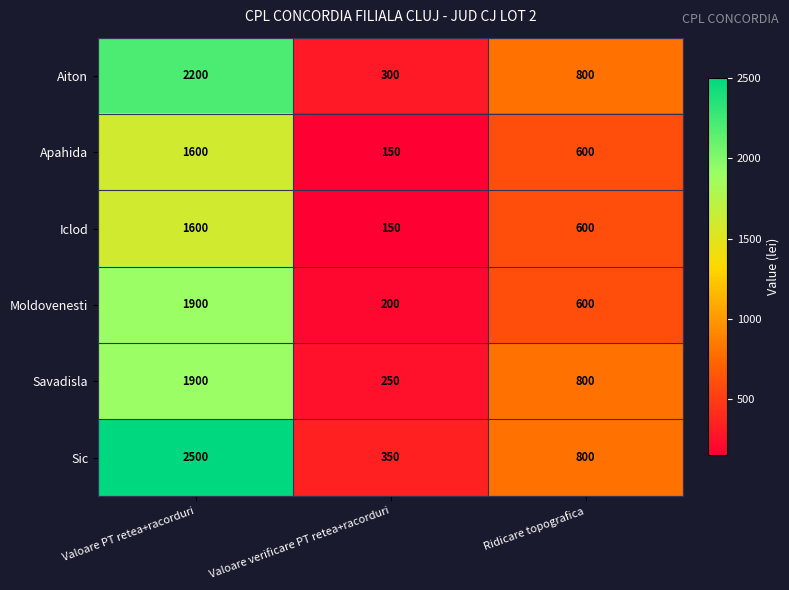

What is the minimum value shown in the chart?

150